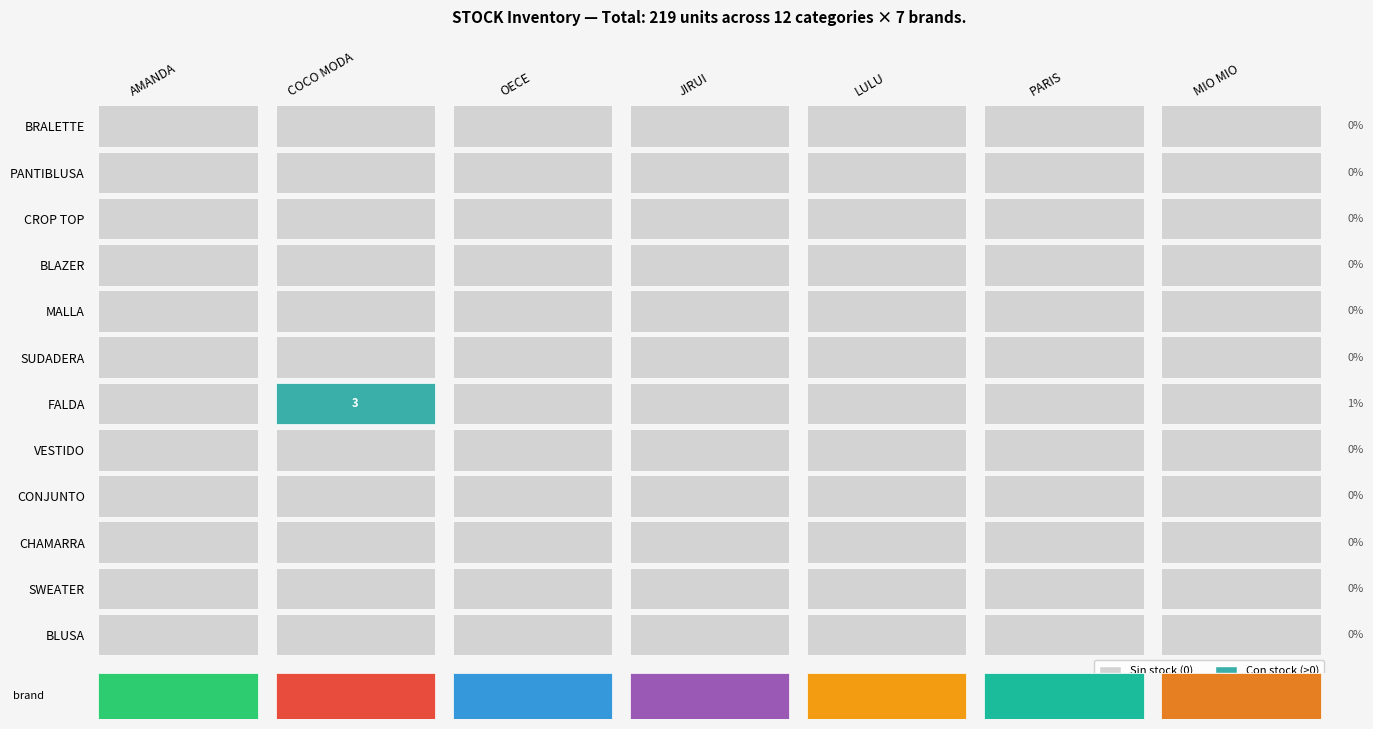

The PANTIBLUSA series shows 0 at AMANDA. True or false?

True